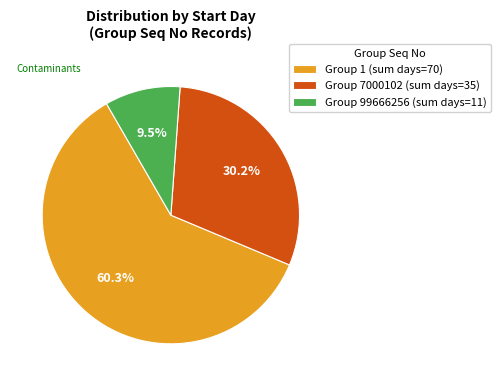

How many segments does this pie chart have?

3